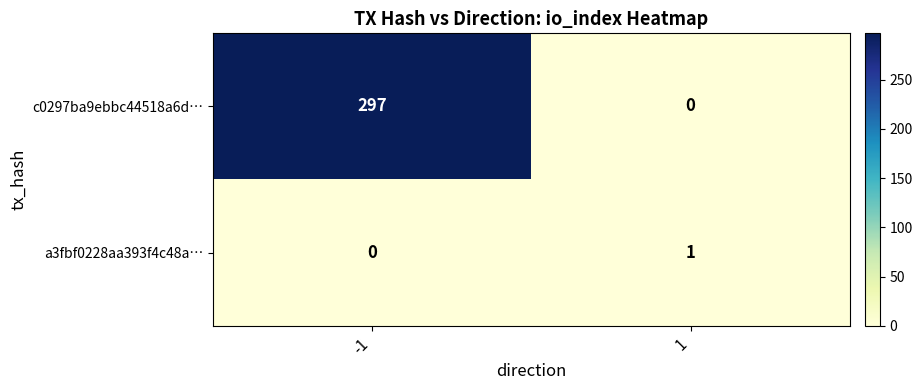

How many data points does each series have?

2